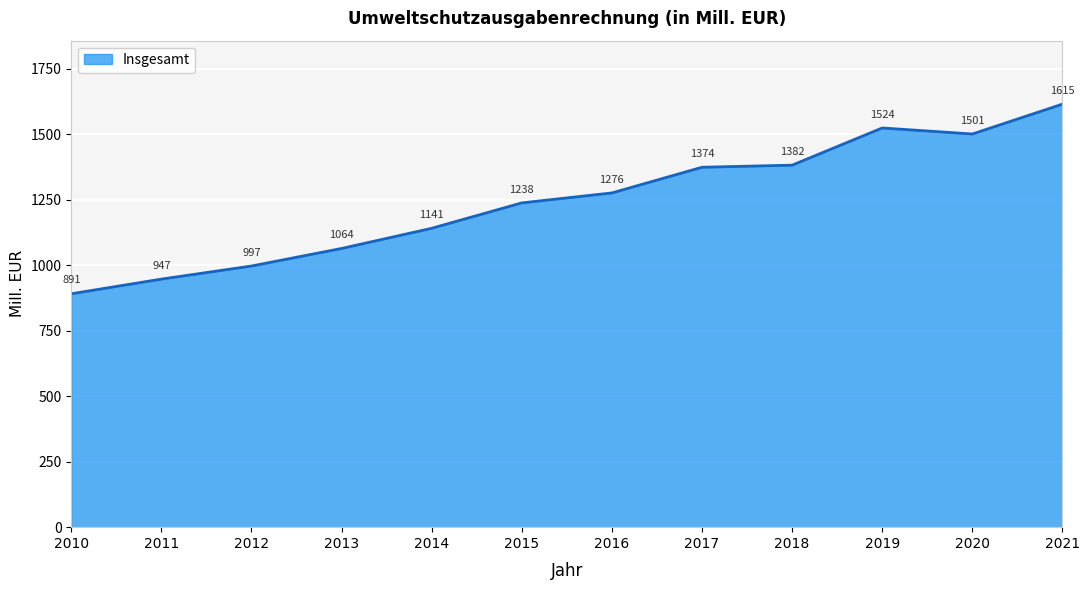

What is the sum of the values at 2021 and 2020?

3116